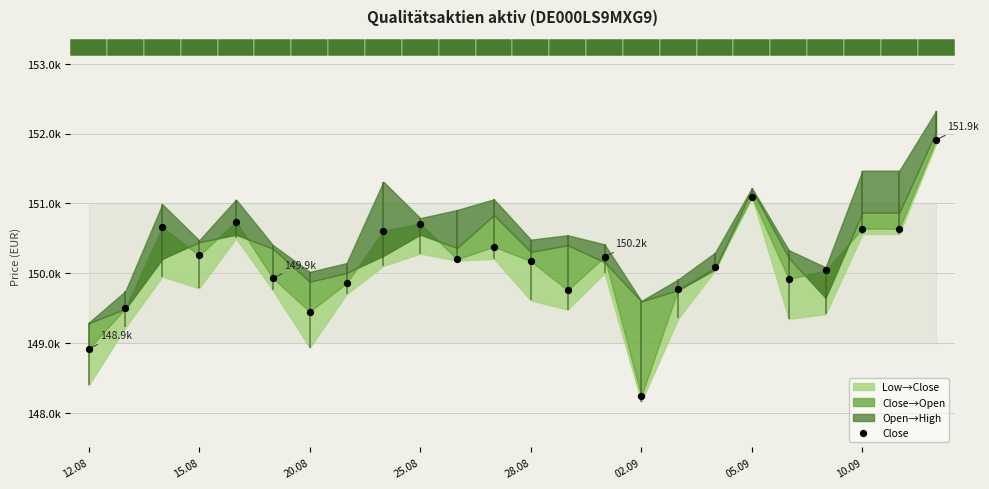

Which has a higher value, 8 or 10?

8